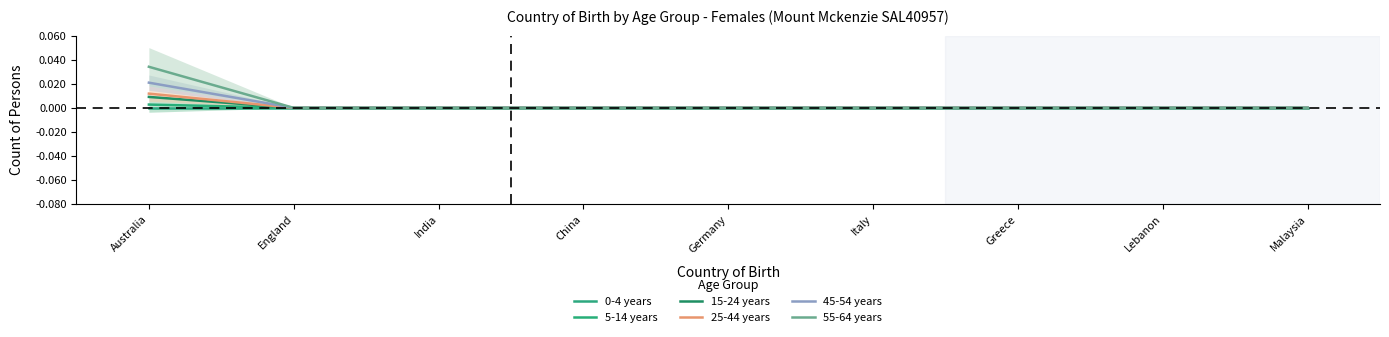

True or false: 55-64 years has a value of 0.0 at Malaysia.

True